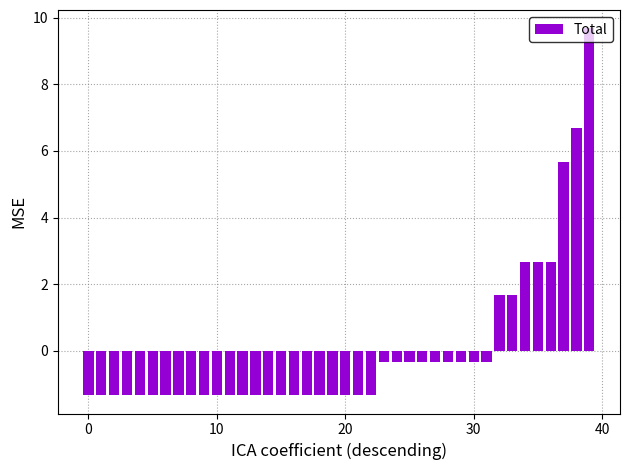

Reading left to right, transcribe all the data shown in this chart.

-1.3	-1.3	-1.3	-1.3	-1.3	-1.3	-1.3	-1.3	-1.3	-1.3	-1.3	-1.3	-1.3	-1.3	-1.3	-1.3	-1.3	-1.3	-1.3	-1.3	-1.3	-1.3	-1.3	-0.3	-0.3	-0.3	-0.3	-0.3	-0.3	-0.3	-0.3	-0.3	1.7	1.7	2.7	2.7	2.7	5.7	6.7	9.7